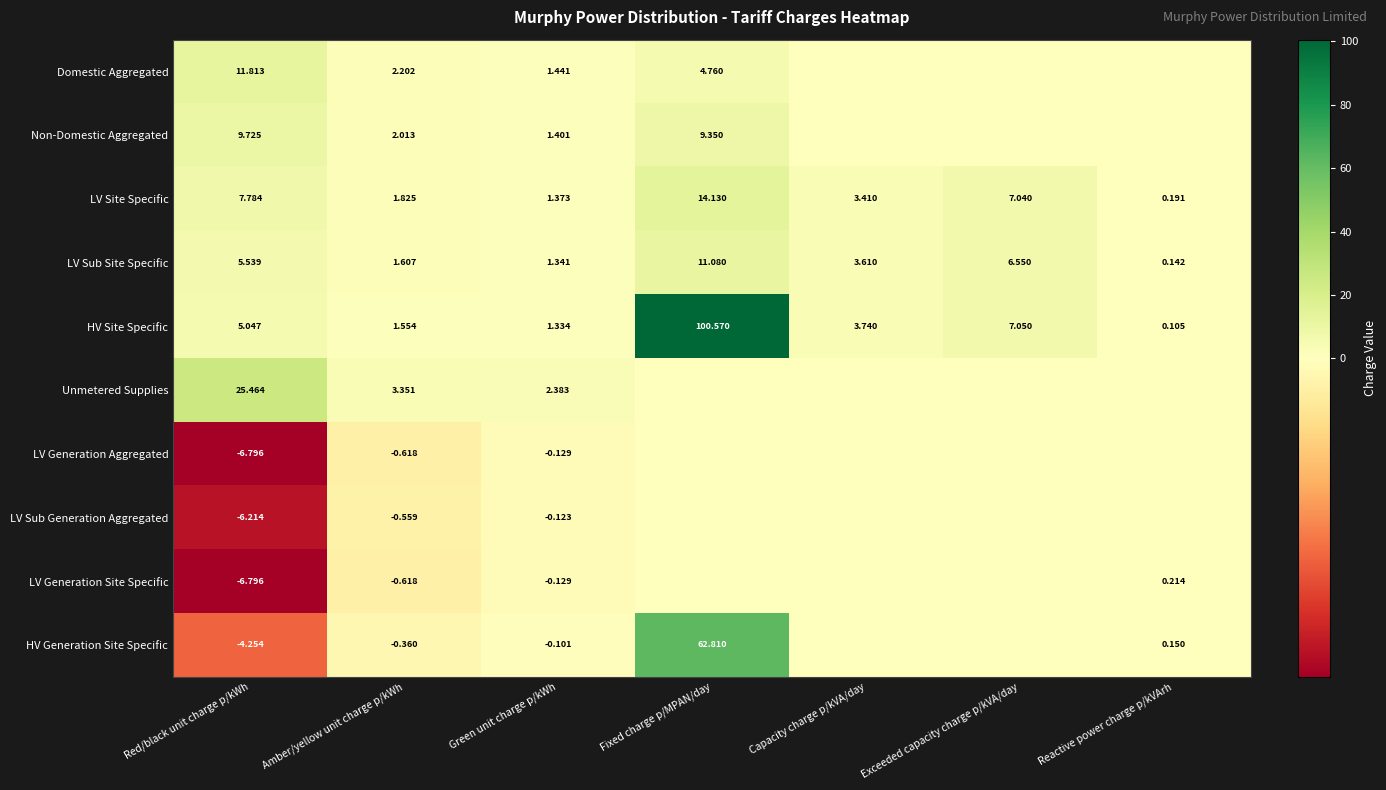

Is the value of Domestic Aggregated at Amber/yellow unit charge p/kWh greater than the value of LV Generation Aggregated at Green unit charge p/kWh?

Yes